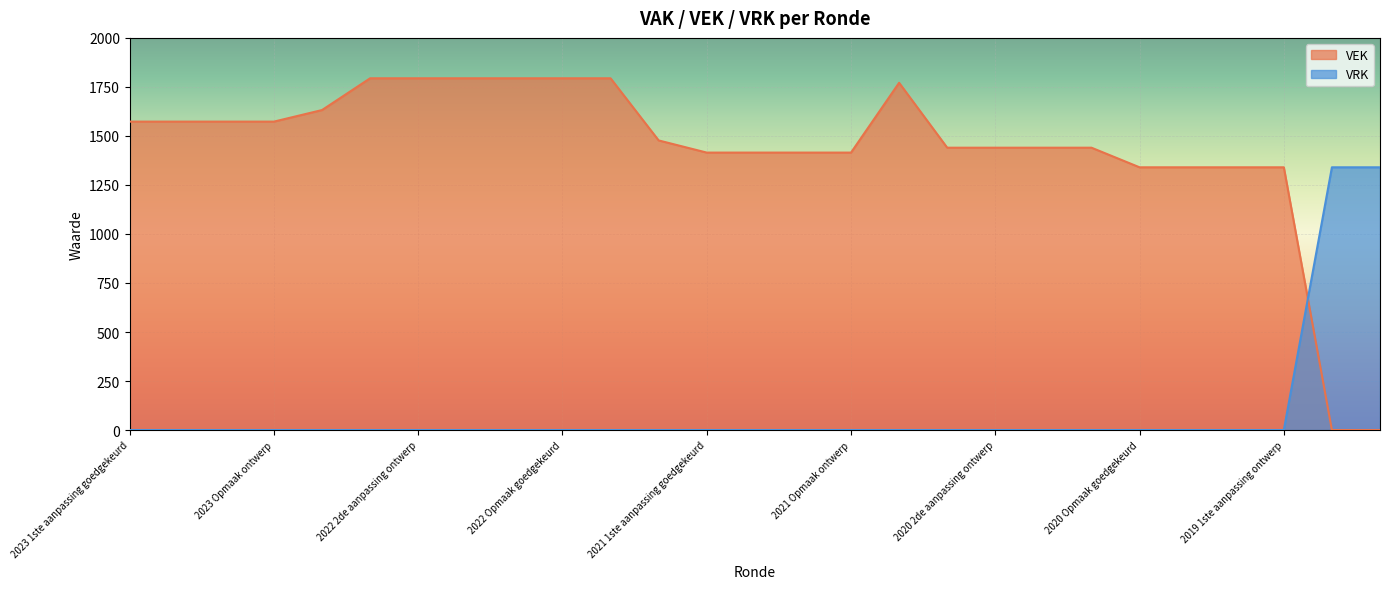

At 2020 2de aanpassing ontwerp, list the series in order from smallest to largest.

VRK, VEK